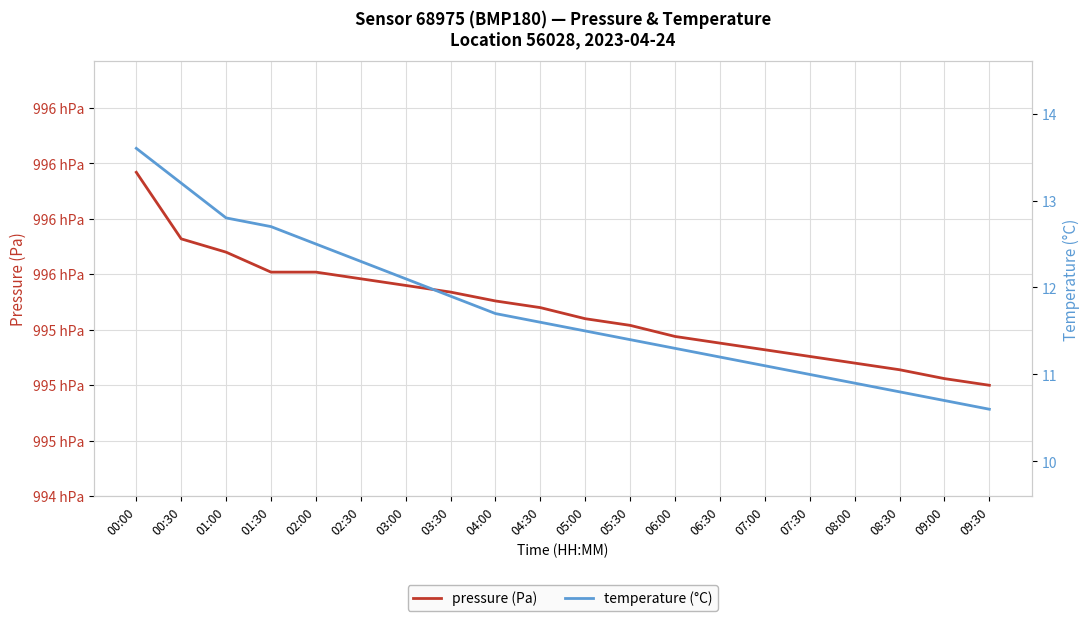

Is it true that temperature (°C) equals 11.0 at 07:30?

True